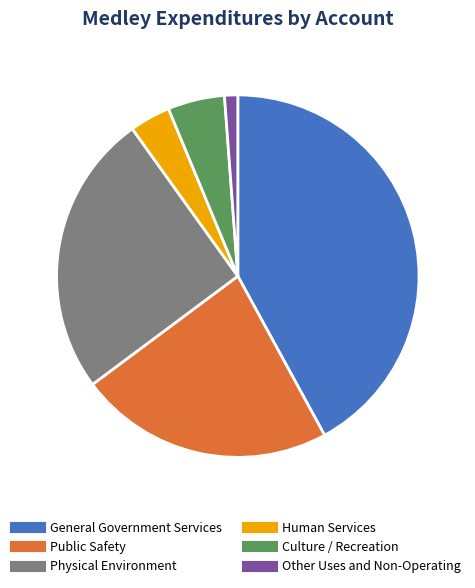

Between Physical Environment and General Government Services, which is larger?

General Government Services